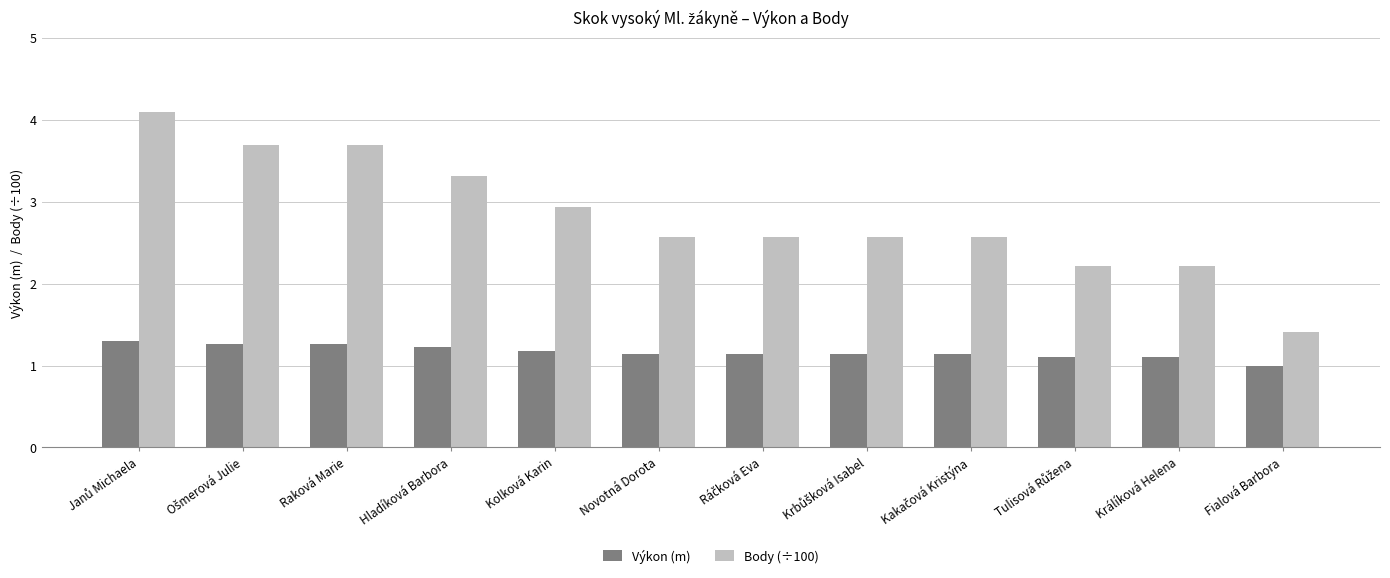

At Novotná Dorota, list the series in order from largest to smallest.

Body (÷100), Výkon (m)